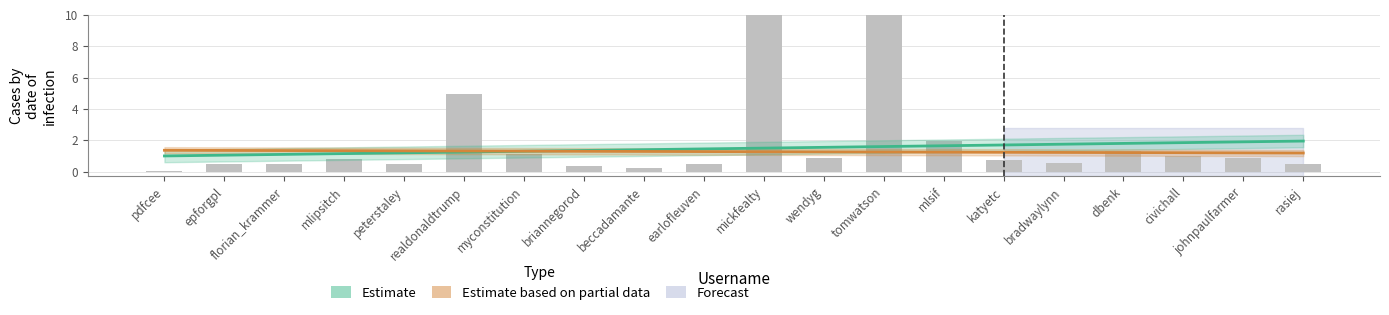

Is it true that Estimate equals 1.4 at beccadamante?

True